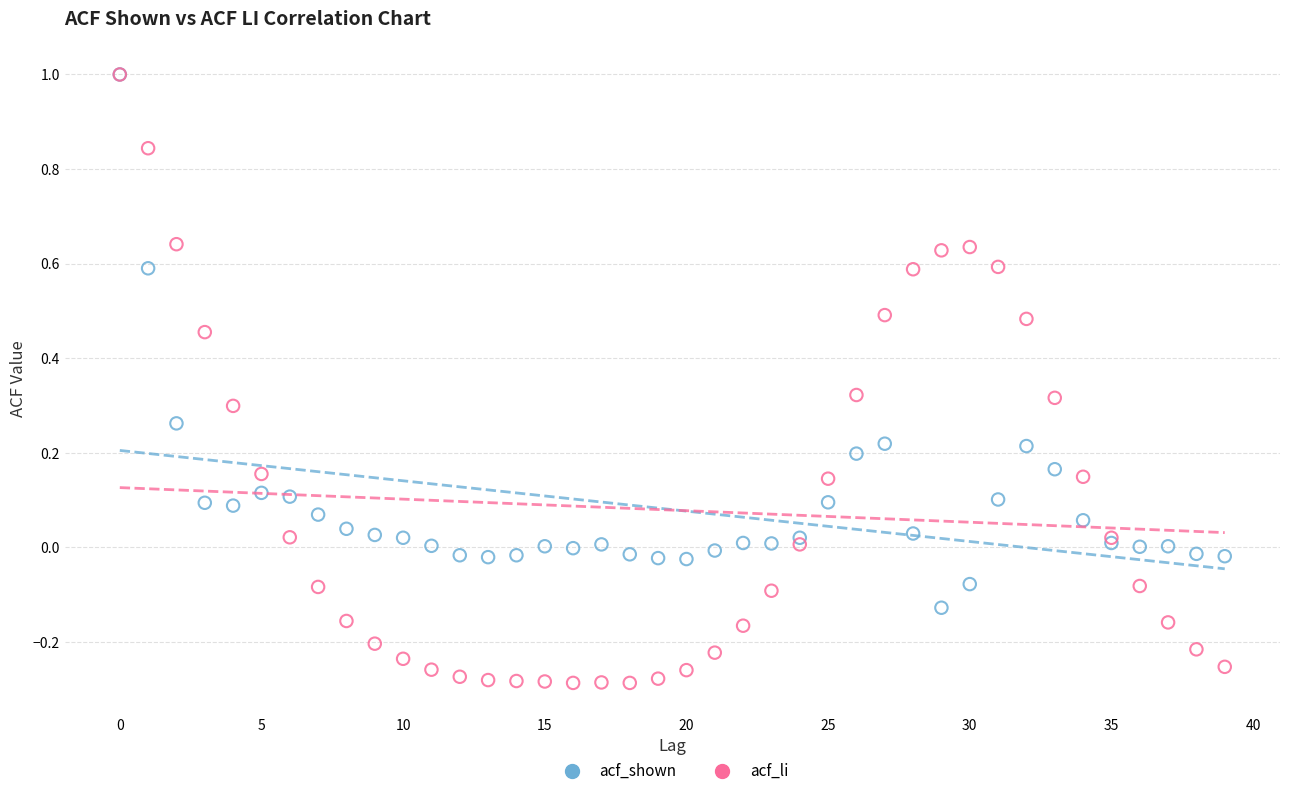

What are all the series names shown in the legend?

acf_shown, acf_li